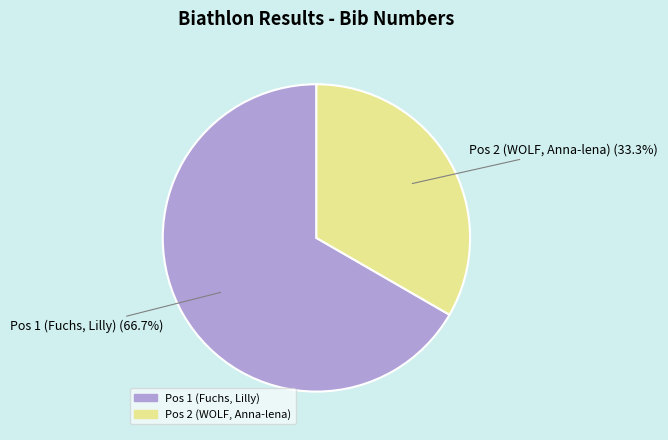

Rank the categories by value from lowest to highest.

Pos 2 (WOLF, Anna-lena), Pos 1 (Fuchs, Lilly)